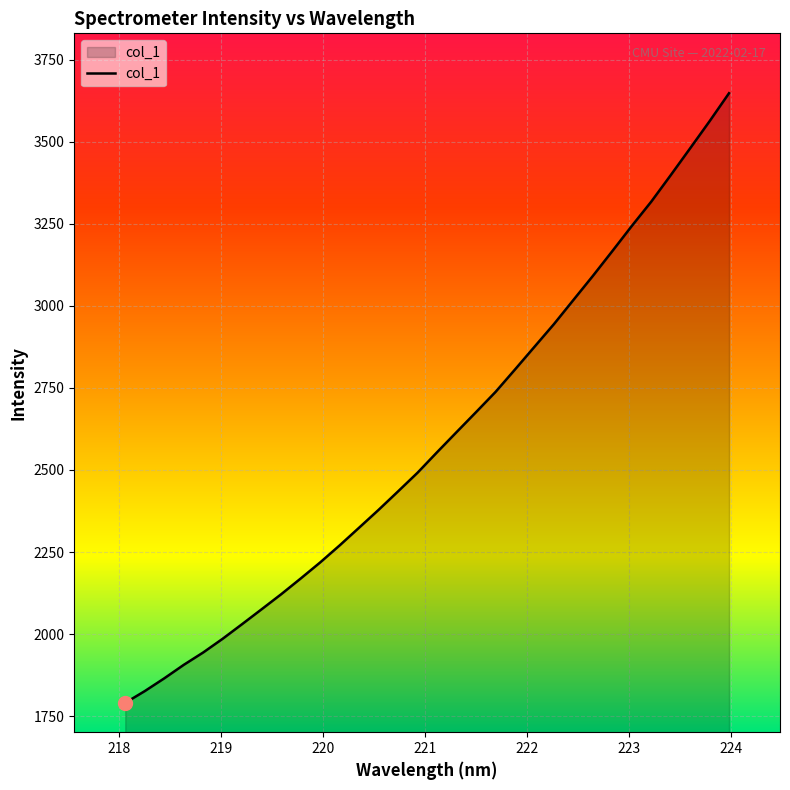

True or false: the data has more than 2 interior local peaks.

False